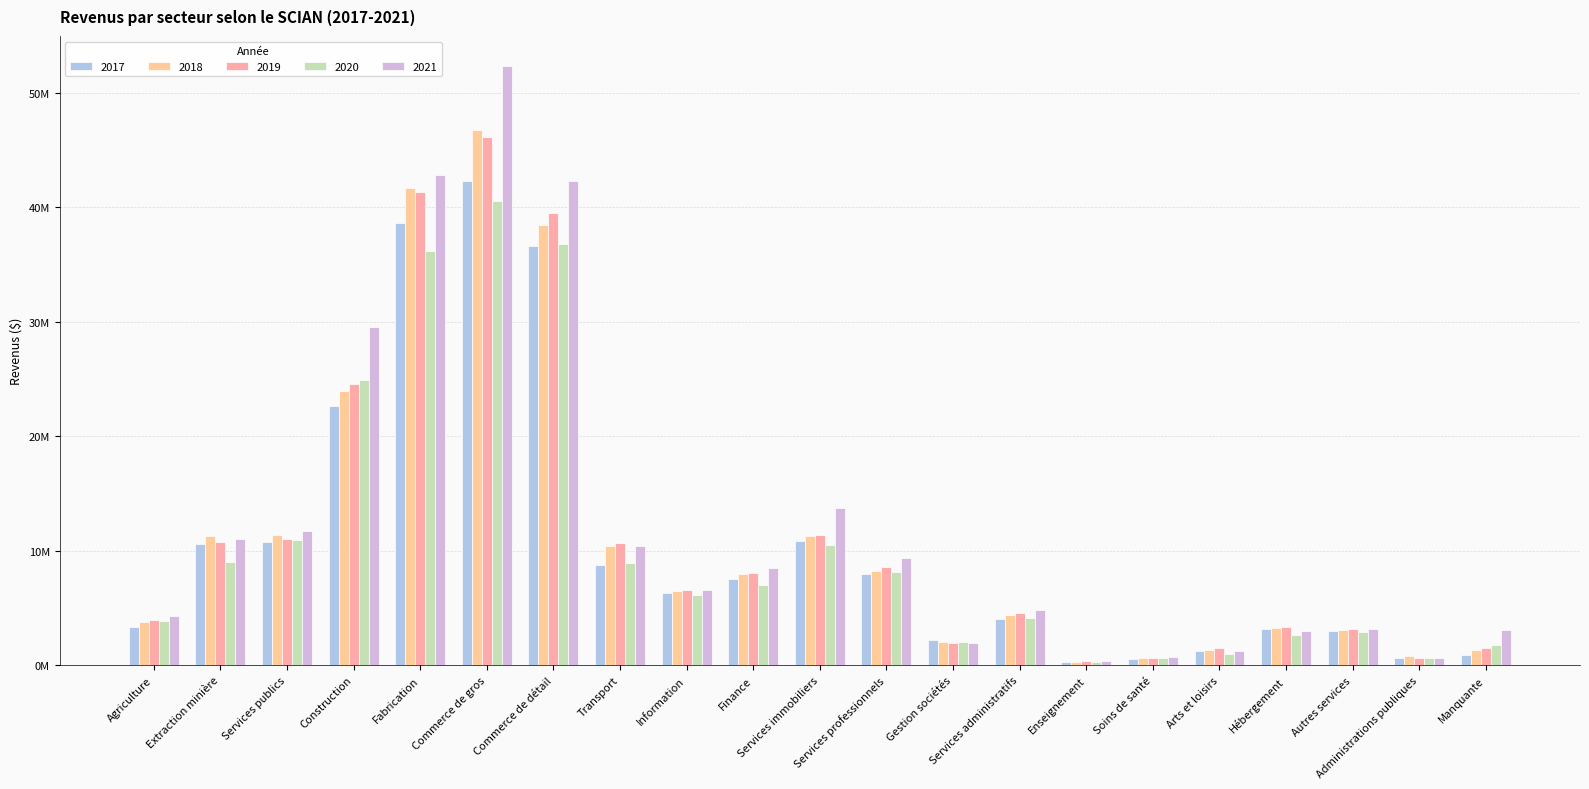

At which label is 2019 closest to 23234942?

Construction